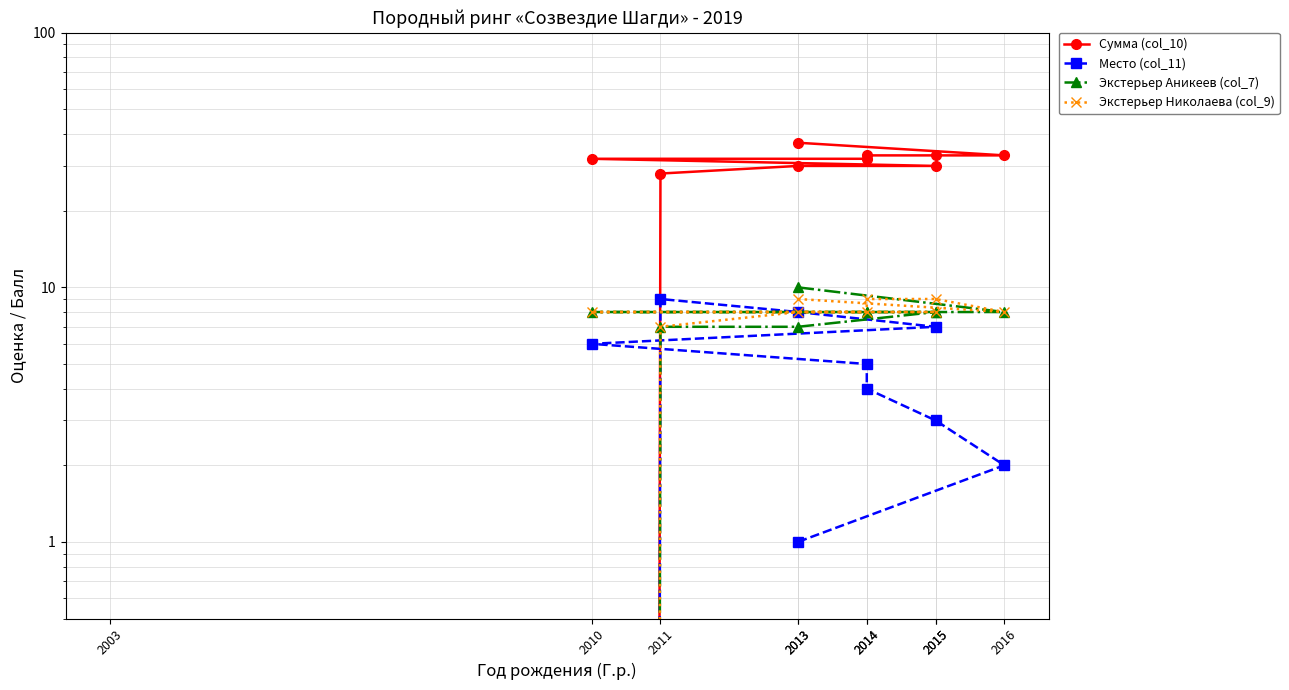

What is the total value across all series at 2011?

51